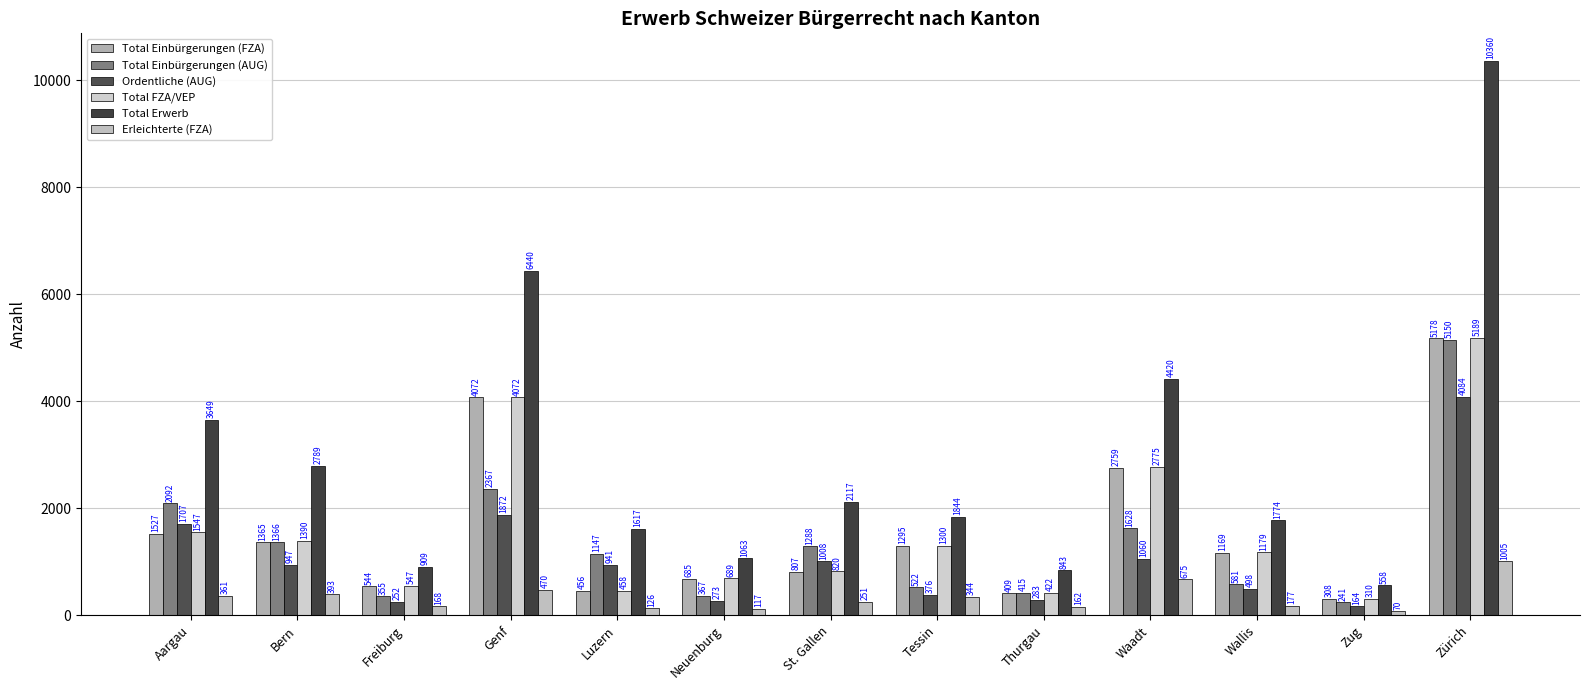

At which label is Total Einbürgerungen (FZA) closest to 2743?

Waadt